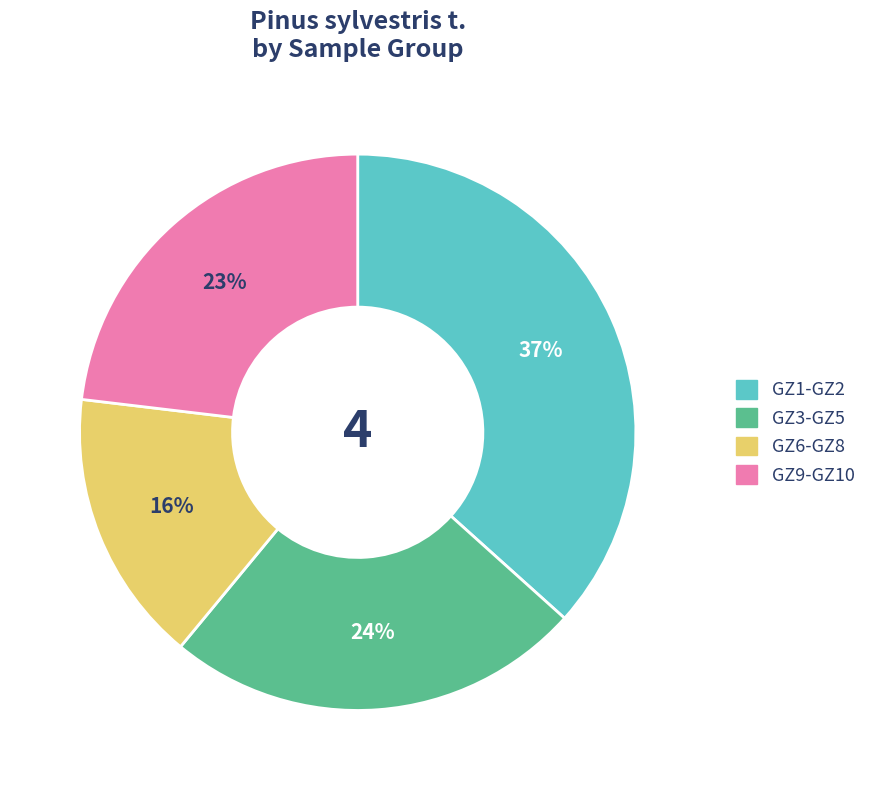

Count the number of slices in the pie.

4